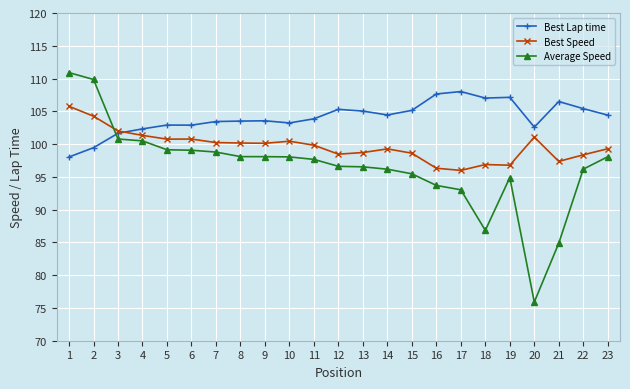

What is the minimum value shown in the chart?

75.9